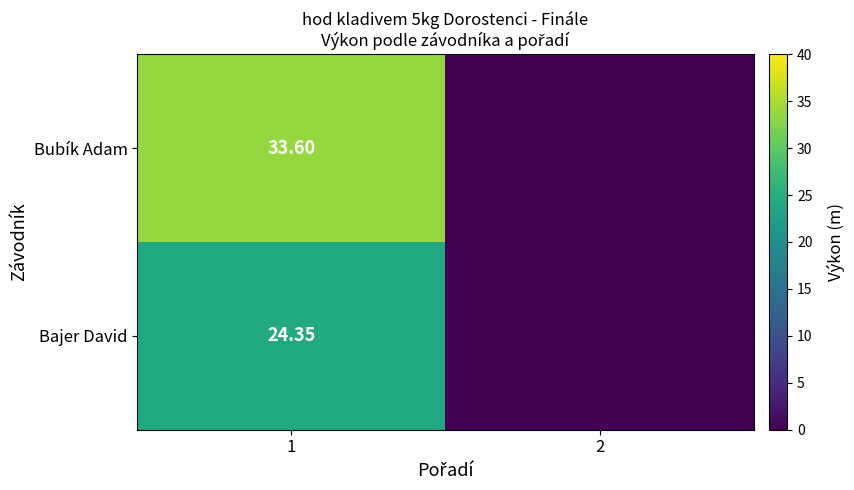

At how many categories does at least one series exceed 26?

1